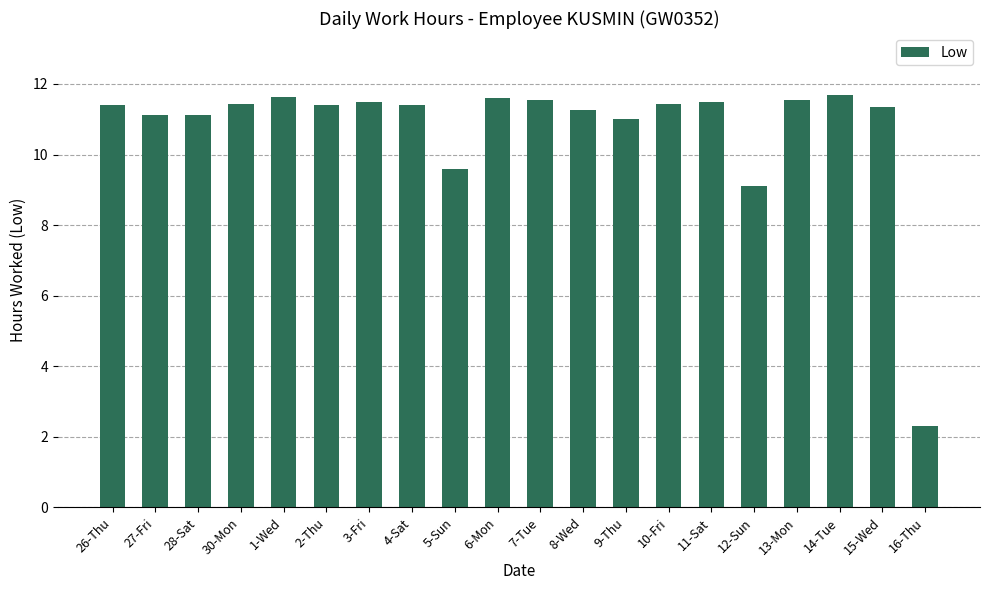

What is the maximum value shown in the chart?

11.7